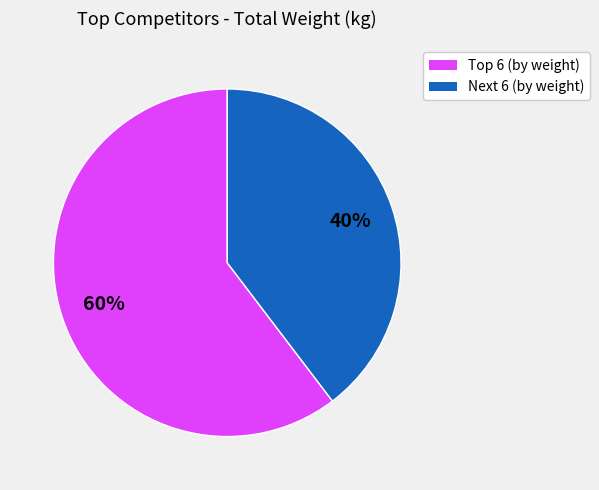

How many segments does this pie chart have?

2